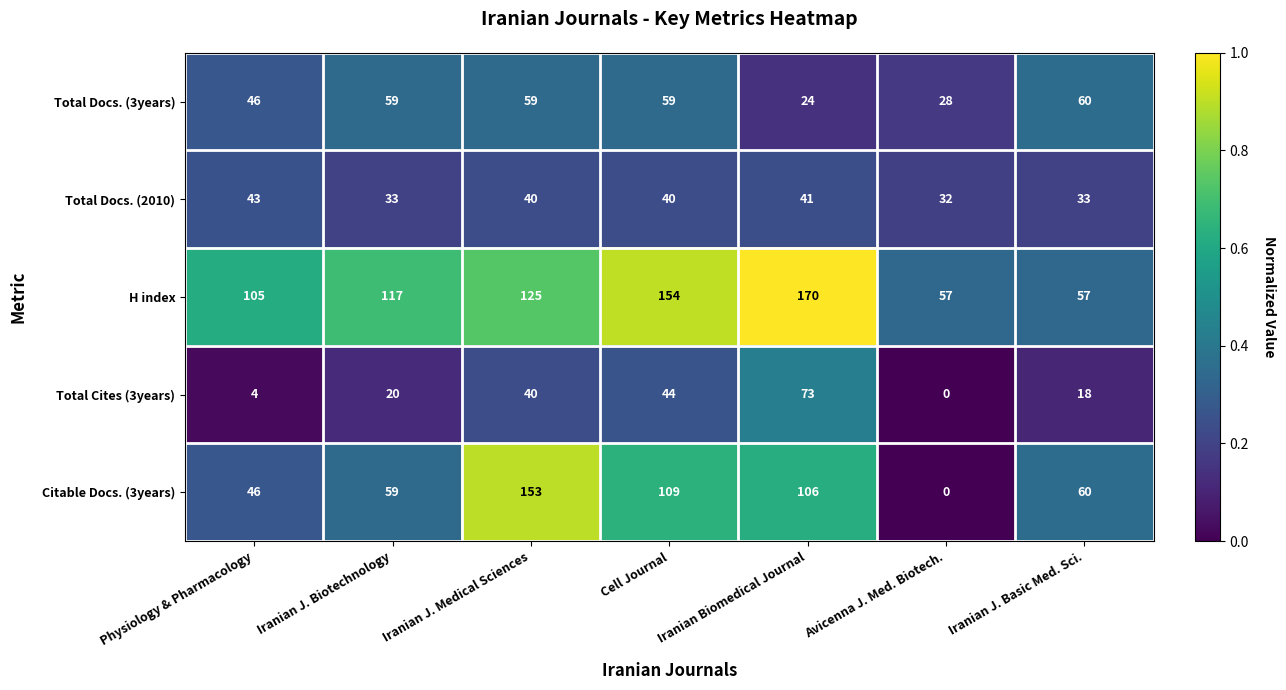

What is the total value across all series at Iranian J. Basic Med. Sci.?

228